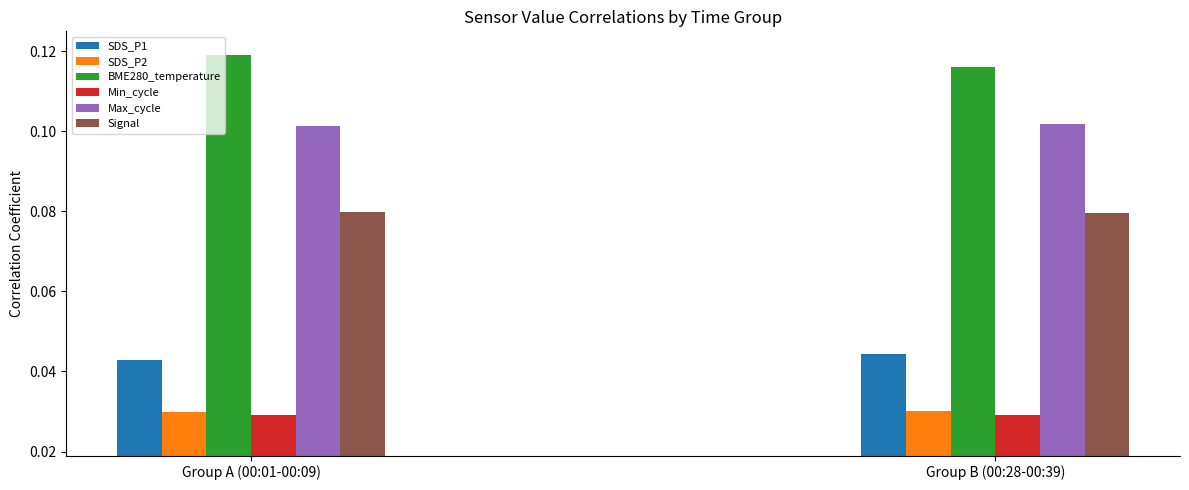

What is the label of the 1st bar from the left?

Group A (00:01-00:09)